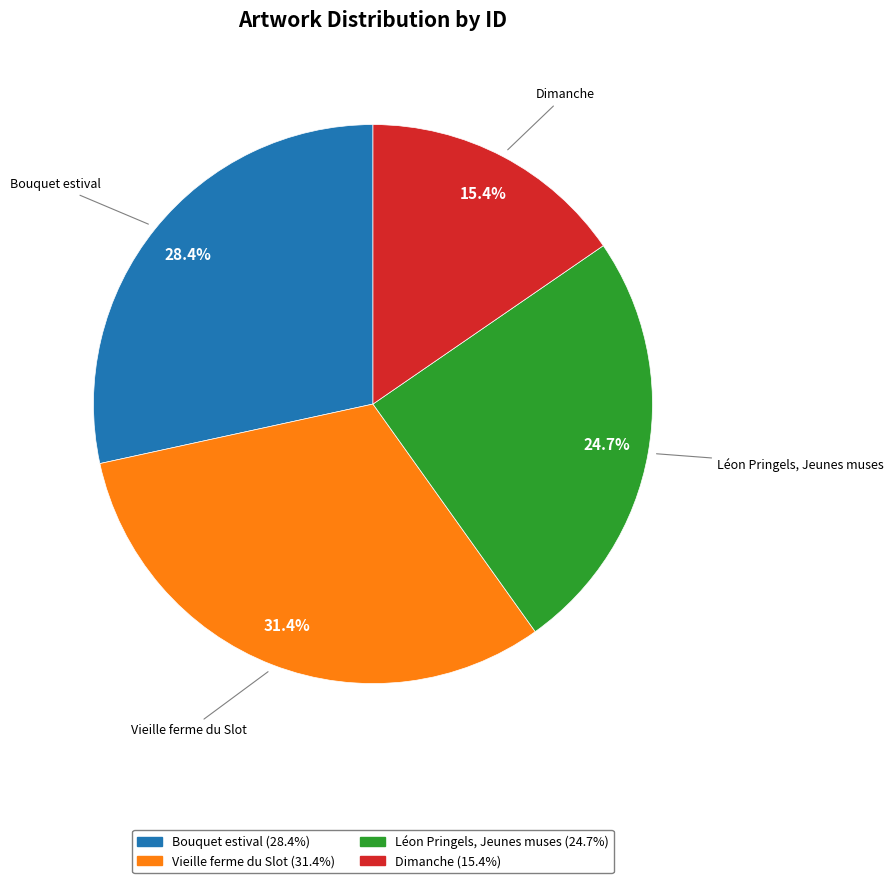

What is the ratio of the value at Vieille ferme du Slot to the value at Bouquet estival?

1.1